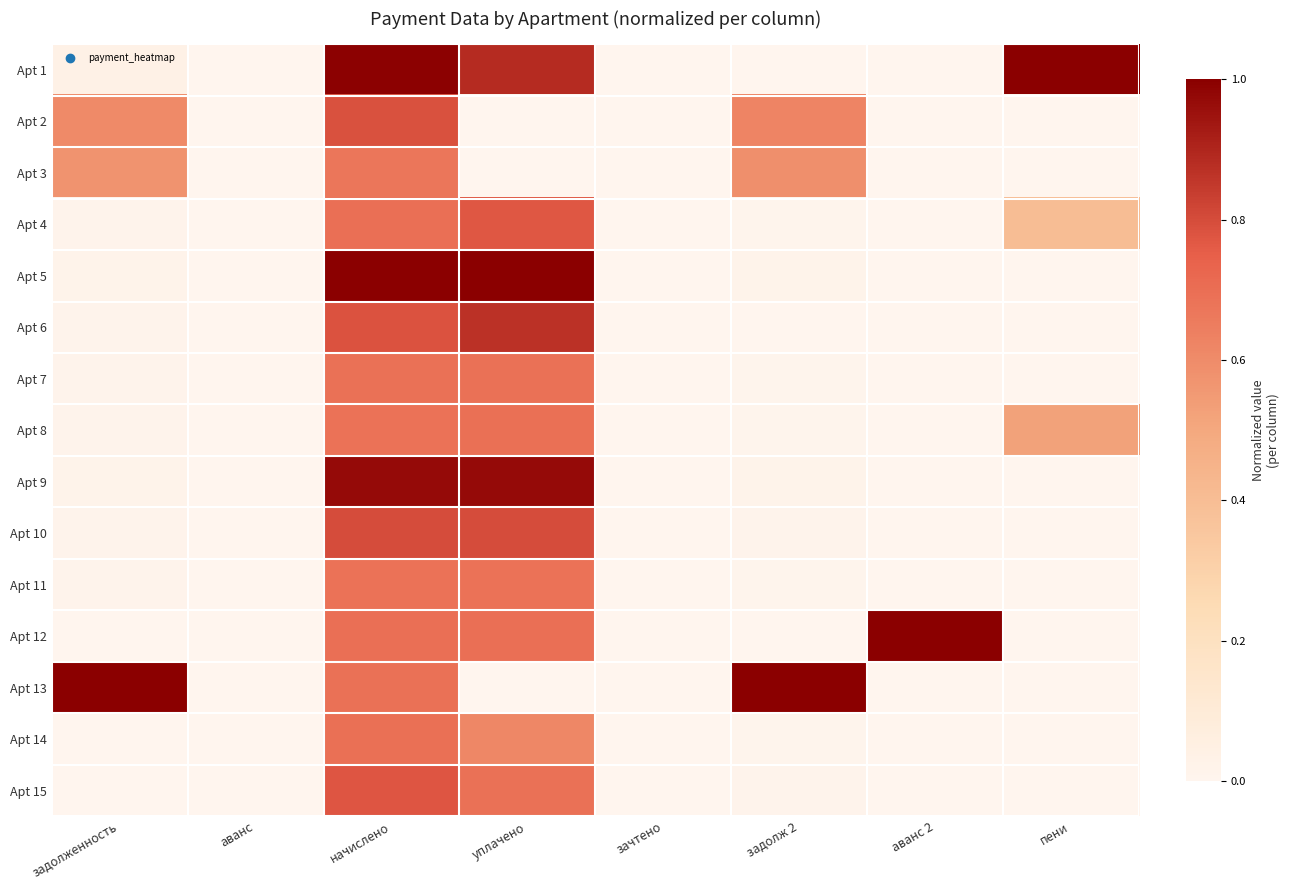

At which category is the sum across all series the highest?

начислено